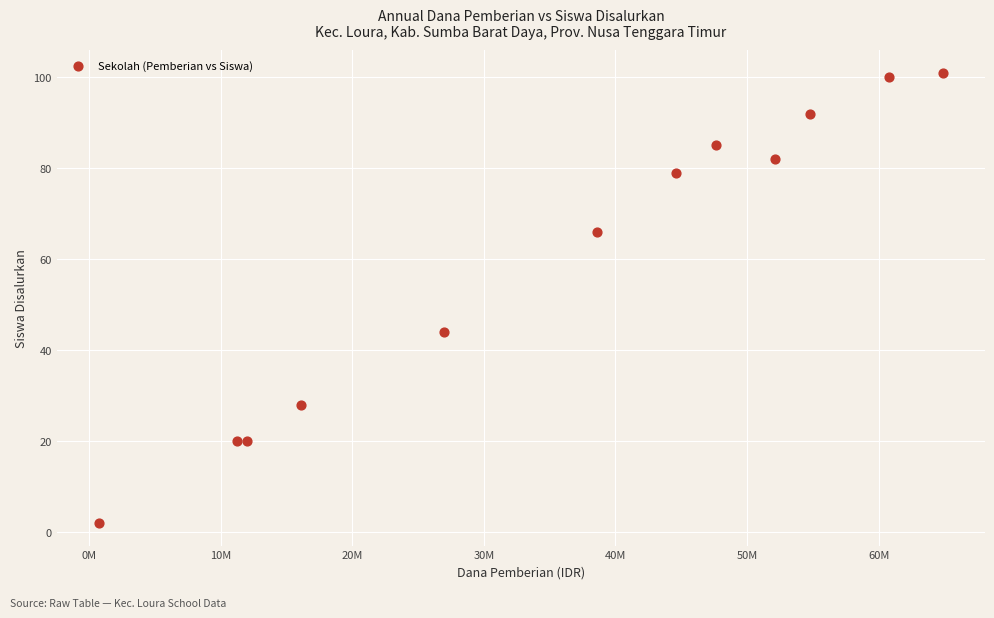

What Y value in the scatter plot is closest to 51?

44